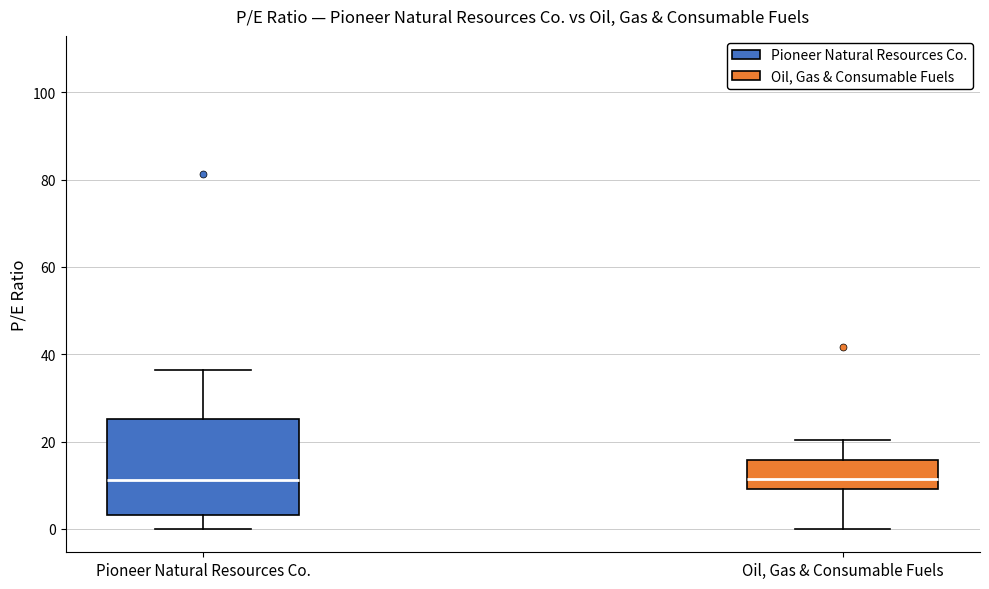

Reading left to right, read every box against the y-axis: the position of its median line, the range the box covers, and the ends of its whiskers. The values are not printed on the chart, so give them approximately, as read against the axis.

Pioneer Natural Resources Co.: median 12, box 4 to 26, whiskers 0 to 36
Oil, Gas & Consumable Fuels: median 12, box 10 to 16, whiskers 0 to 20